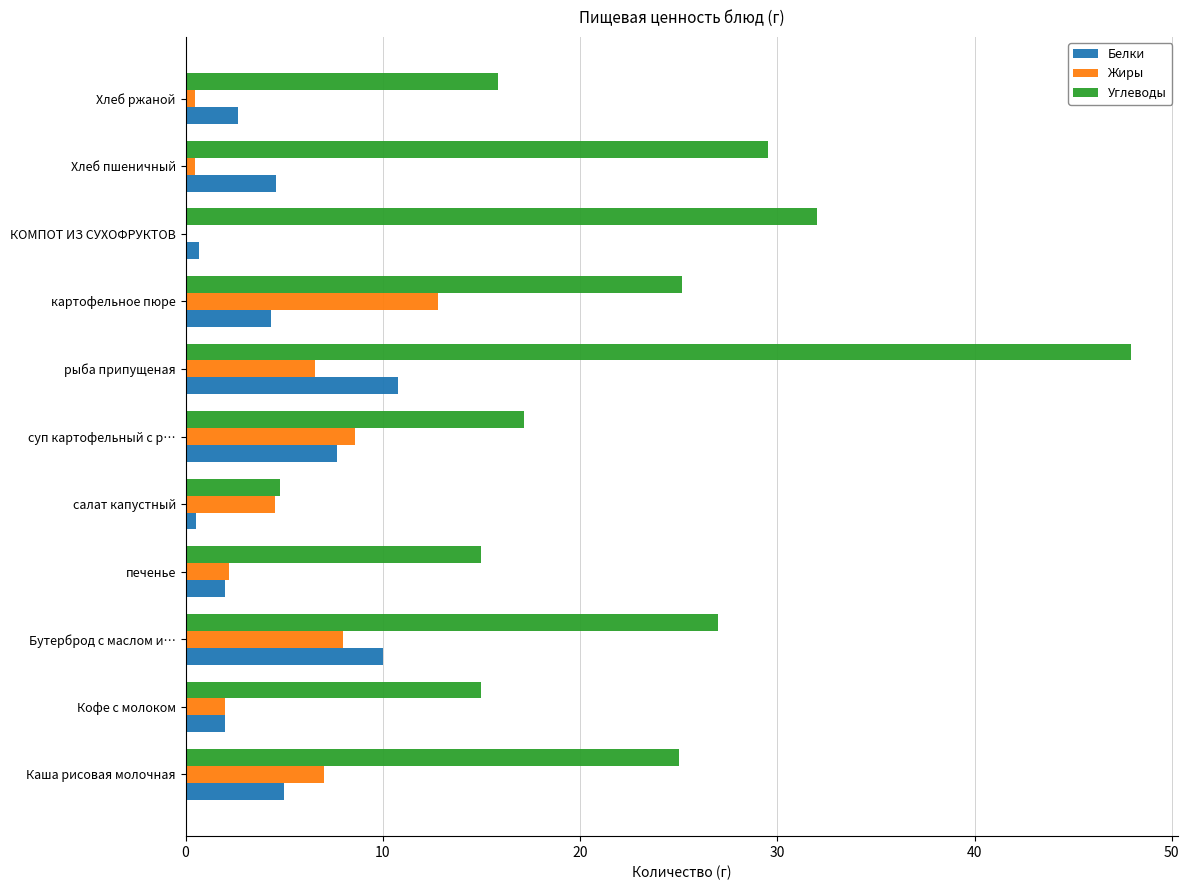

What are all the series names shown in the legend?

Белки, Жиры, Углеводы